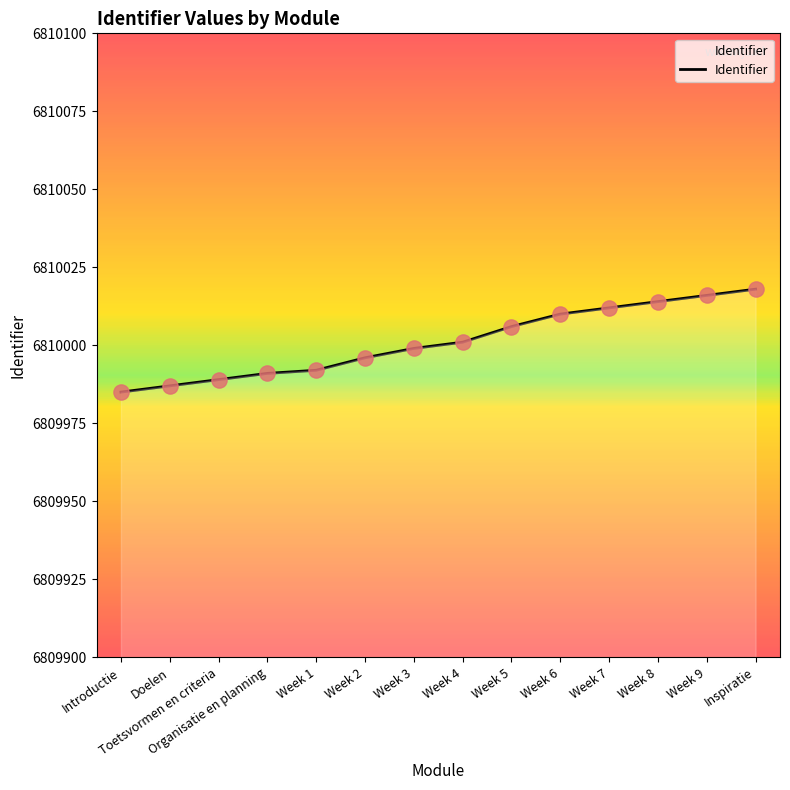

What is the ratio of the value at Week 1 to the value at Week 4?

1.0